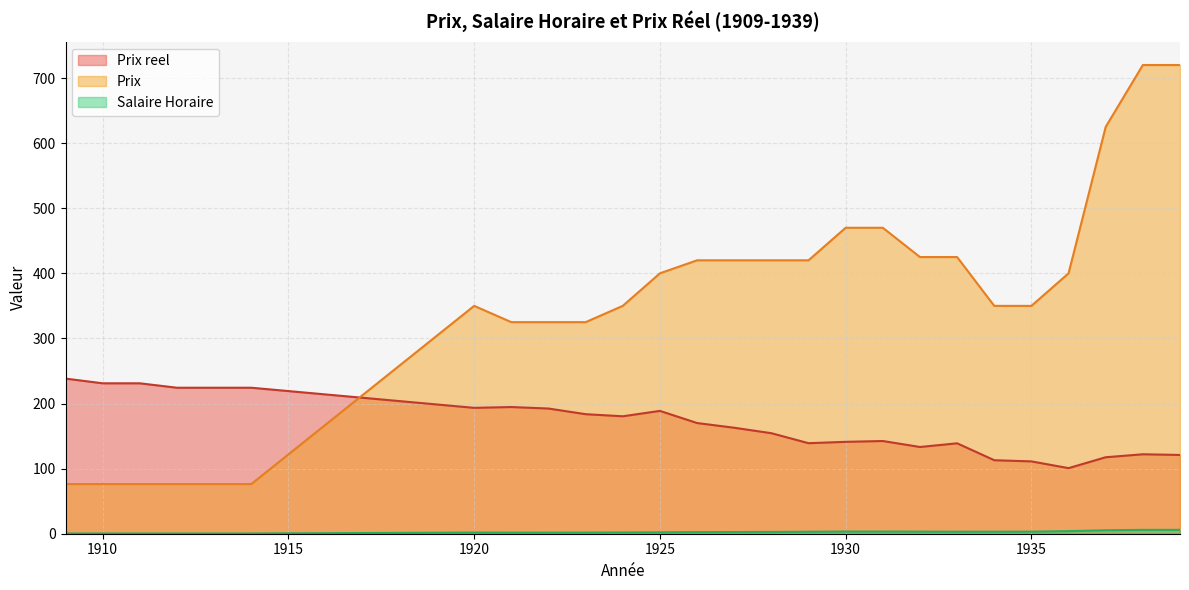

Reading left to right, transcribe all the data shown in this chart.

Salaire Horaire: 0.3	0.3	0.3	0.3	0.3	0.3	1.8	1.7	1.7	1.8	1.9	2.1	2.5	2.6	2.7	3.0	3.3	3.3	3.2	3.1	3.1	3.1	4.0	5.3	5.9	6.0
Prix reel: 238.3	231.1	231.1	224.3	224.3	224.3	193.4	194.6	192.3	183.6	180.4	188.7	170.0	162.8	154.4	139.1	141.1	142.4	133.2	138.9	112.9	111.1	100.8	117.5	122.0	121.0
Prix: 76.2	76.2	76.2	76.2	76.2	76.2	350.0	325.0	325.0	325.0	350.0	400.0	420.0	420.0	420.0	420.0	470.0	470.0	425.0	425.0	350.0	350.0	400.0	625.0	720.0	720.0